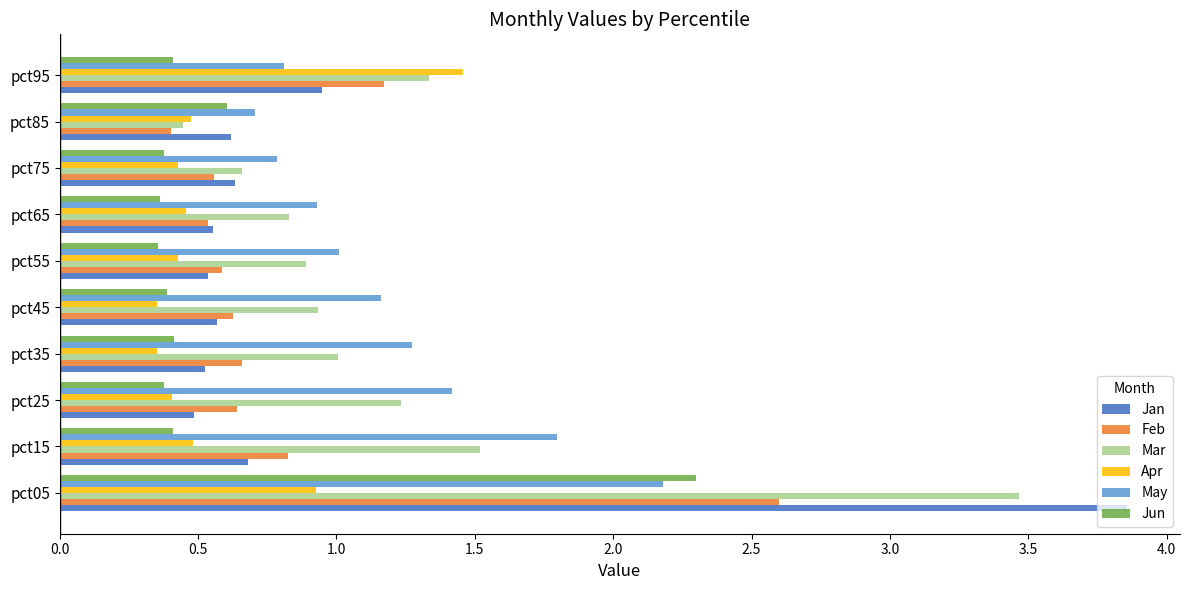

What is the maximum value for May?

2.2